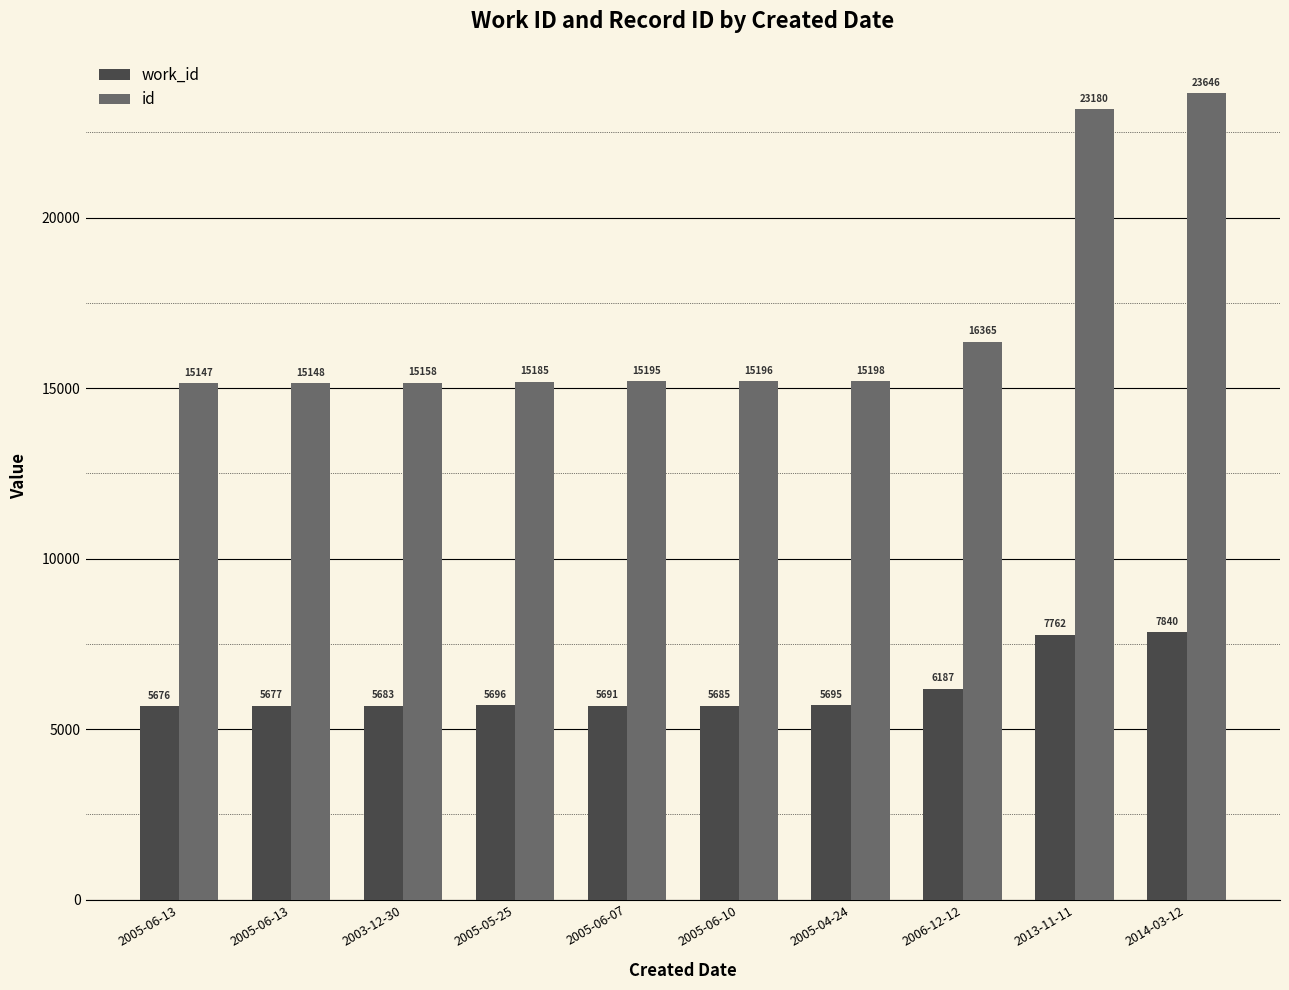

Does the chart contain any negative values?

No